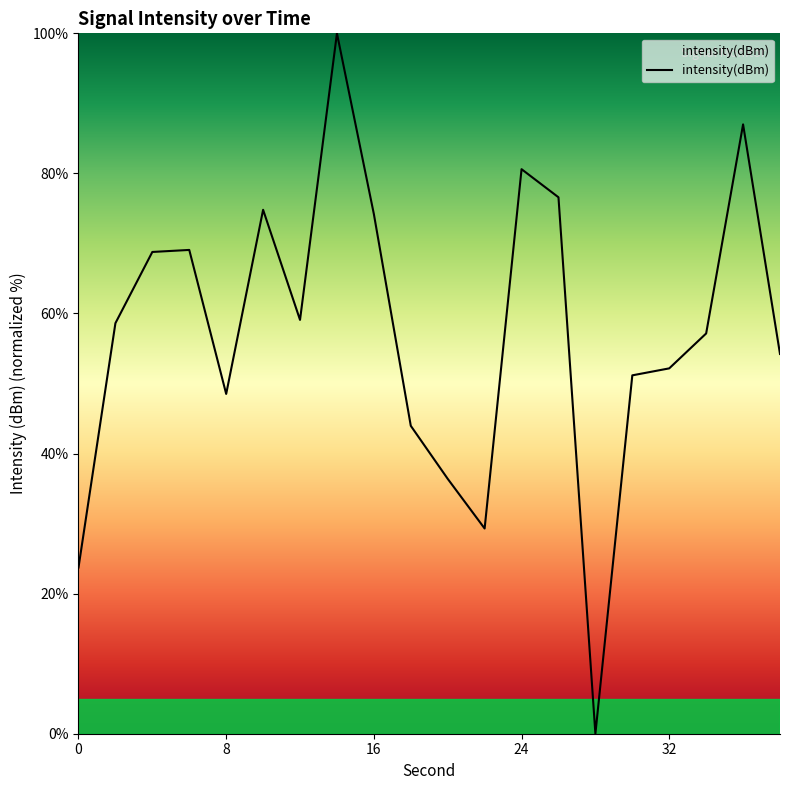

What is the difference between the maximum and minimum values?

100.0